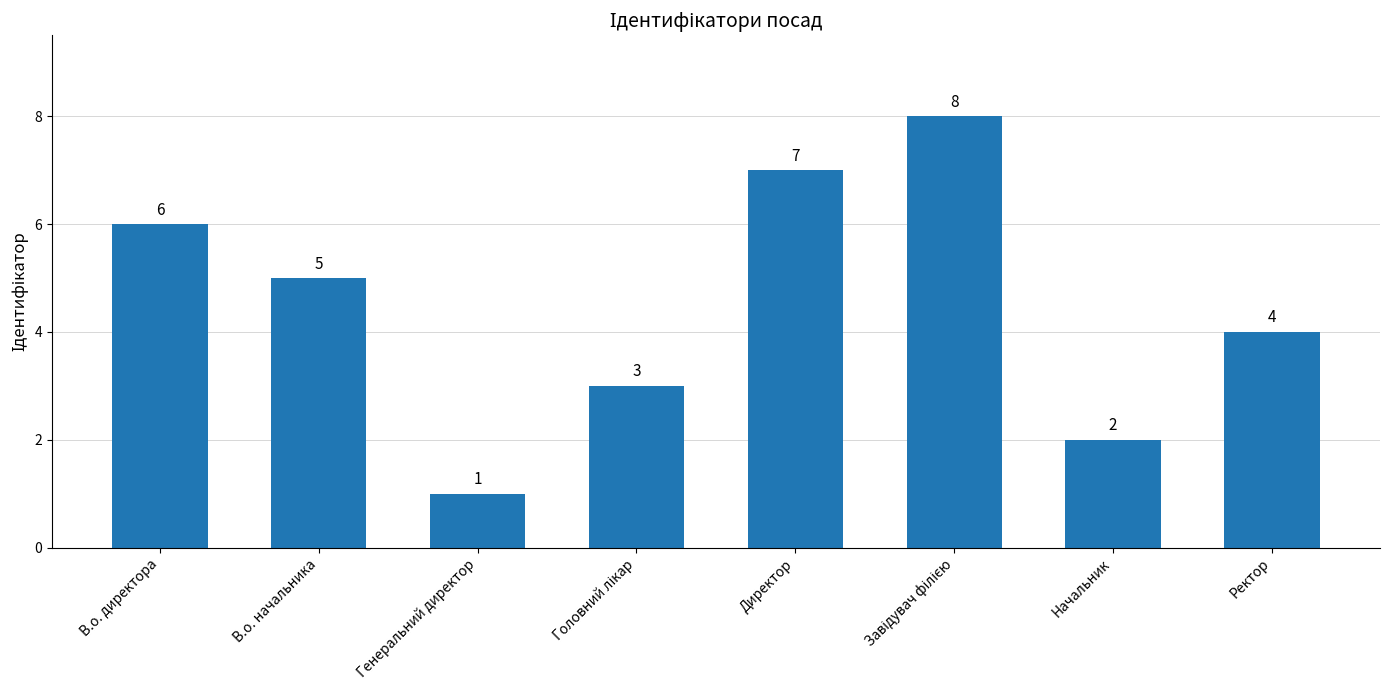

What is the change in value from В.о. начальника to Начальник?

-3